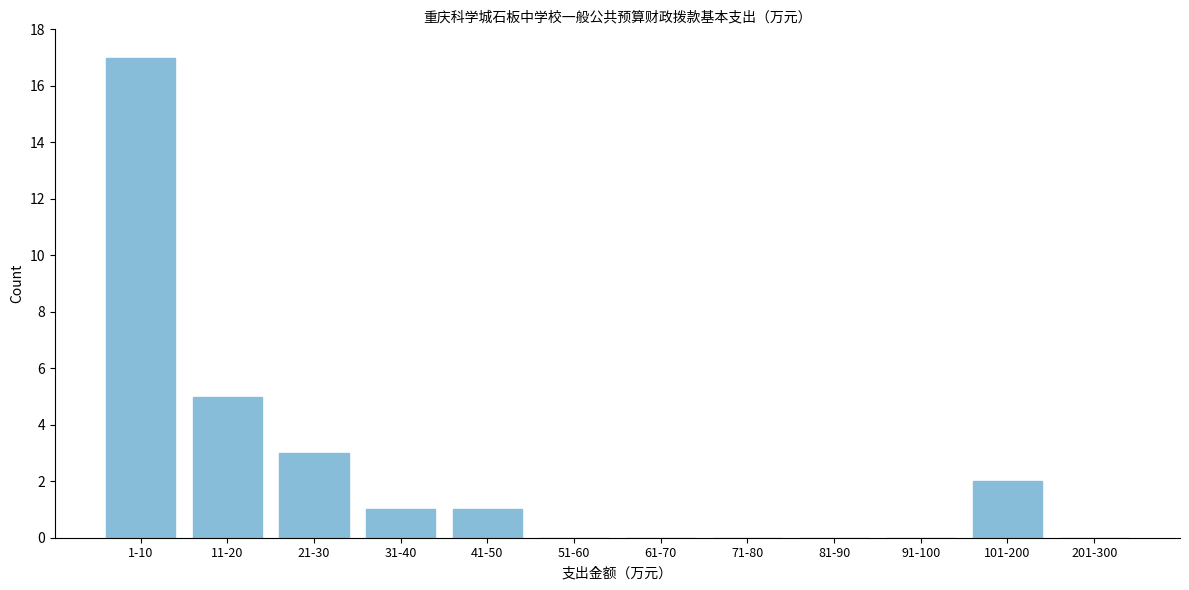

Reading left to right, list all the values displayed in this chart.

1-10=17	11-20=5	21-30=3	31-40=1	41-50=1	51-60=0	61-70=0	71-80=0	81-90=0	91-100=0	101-200=2	201-300=0